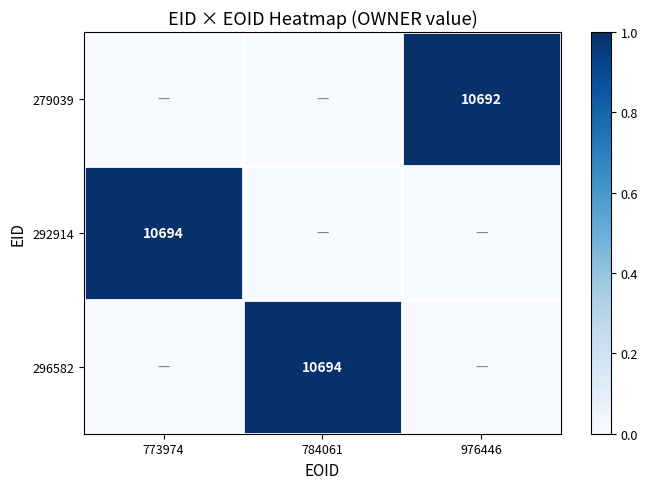

The value of 296582 at 784061 is 5465. True or false?

False